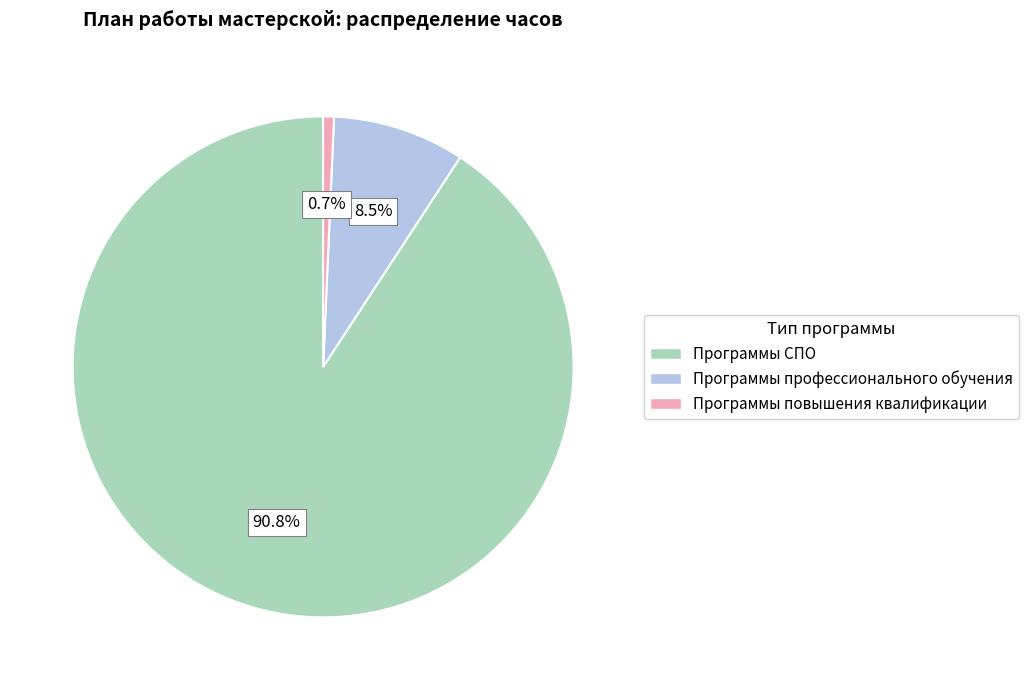

Which category has the biggest portion of the pie?

Программы СПО